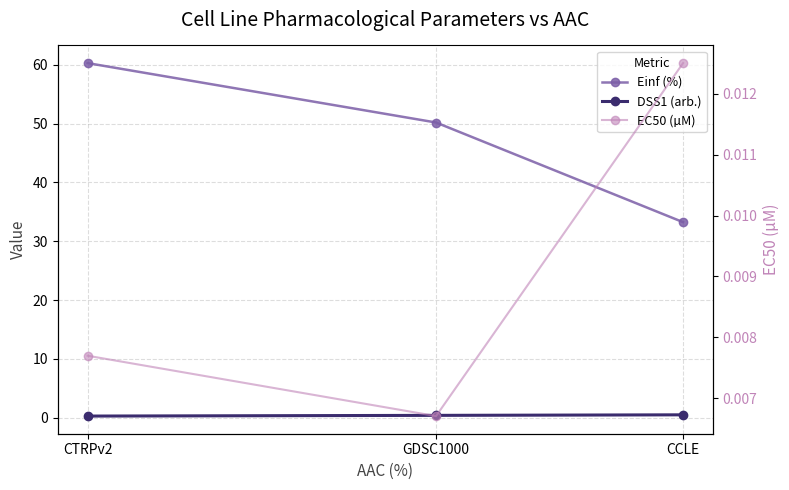

Does the chart have visible grid lines?

Yes